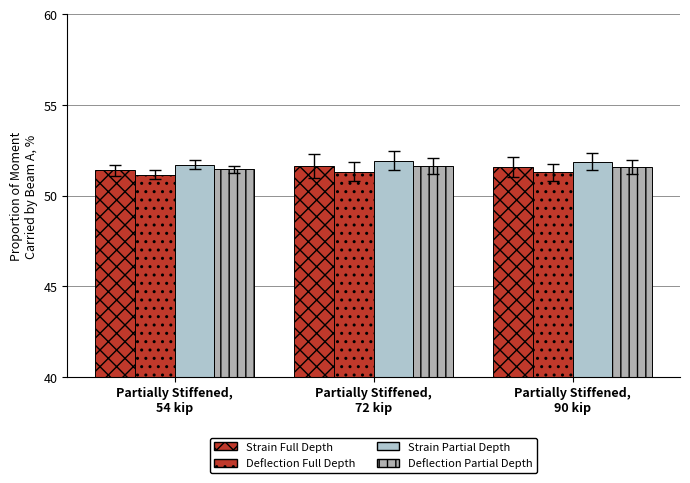

Are the bars horizontal?

No